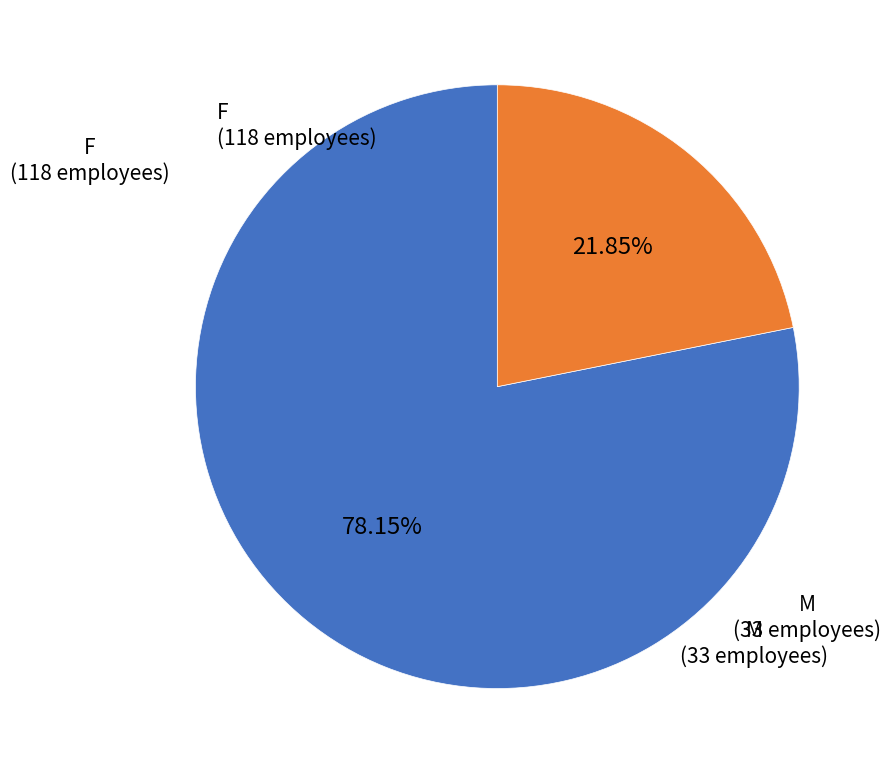

Is there a majority slice in this chart?

Yes